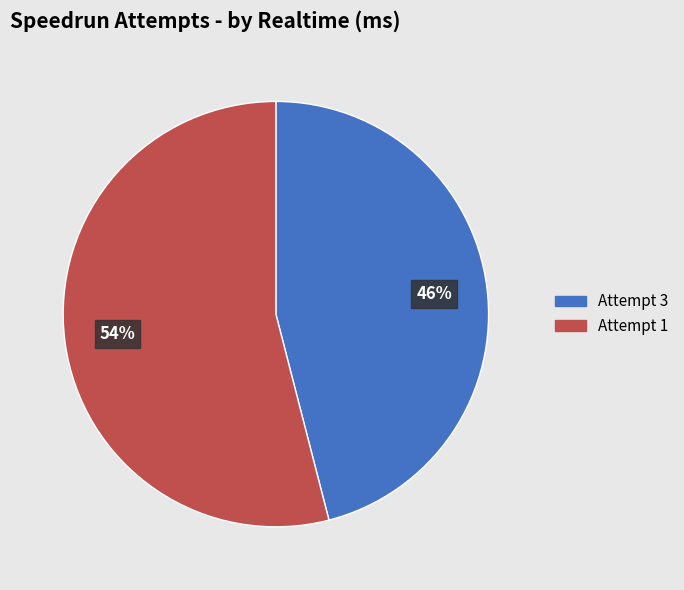

What is the largest slice in the pie chart?

Attempt 1